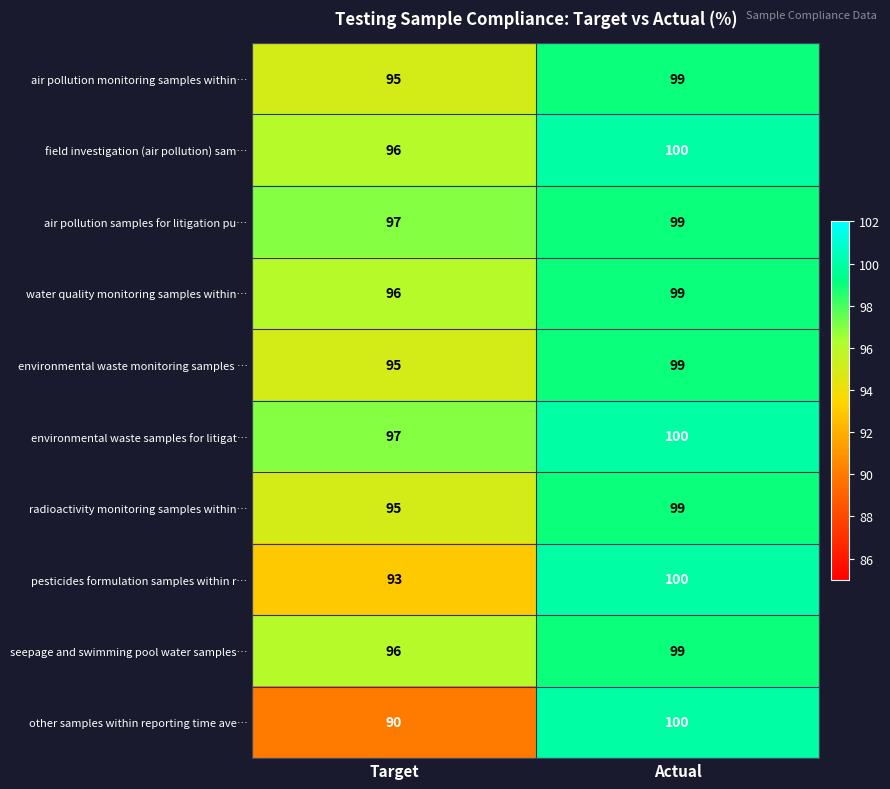

Reading right to left, extract all data points from this chart.

air pollution monitoring samples within…: 99	95
field investigation (air pollution) sam…: 100	96
air pollution samples for litigation pu…: 99	97
water quality monitoring samples within…: 99	96
environmental waste monitoring samples …: 99	95
environmental waste samples for litigat…: 100	97
radioactivity monitoring samples within…: 99	95
pesticides formulation samples within r…: 100	93
seepage and swimming pool water samples…: 99	96
other samples within reporting time ave…: 100	90